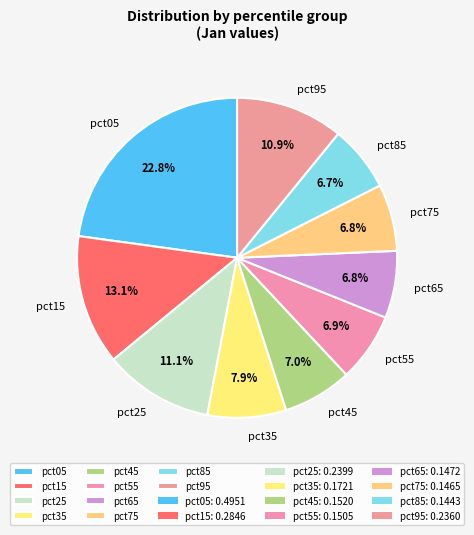

To the nearest percent, what is the difference between the largest and smallest slice percentages?

16%